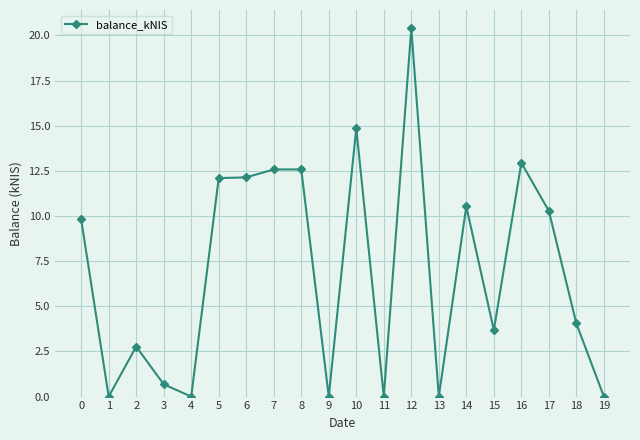

Which has a higher value, 13 or 16?

16